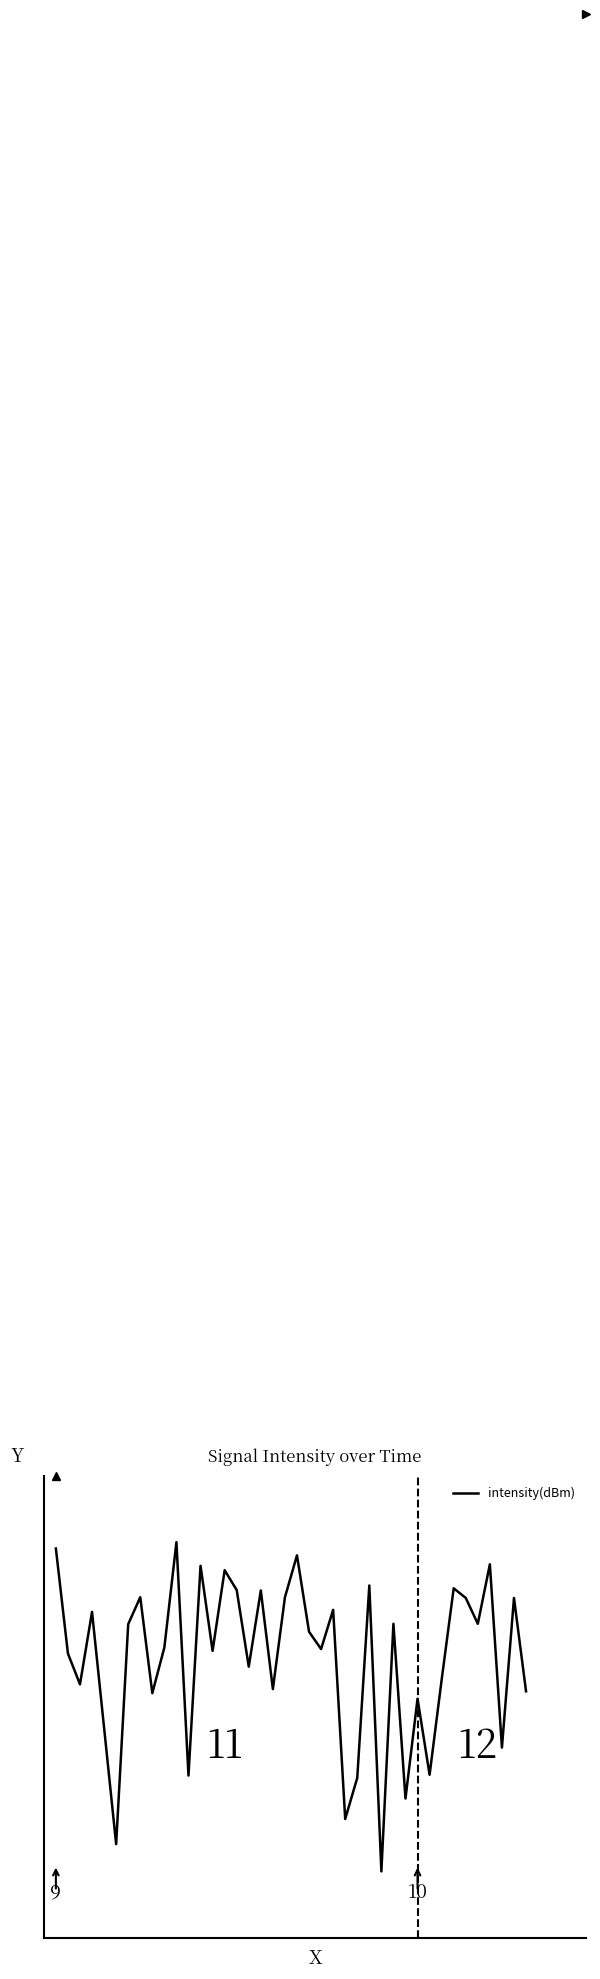

Does the chart display data point markers on the line(s)?

No